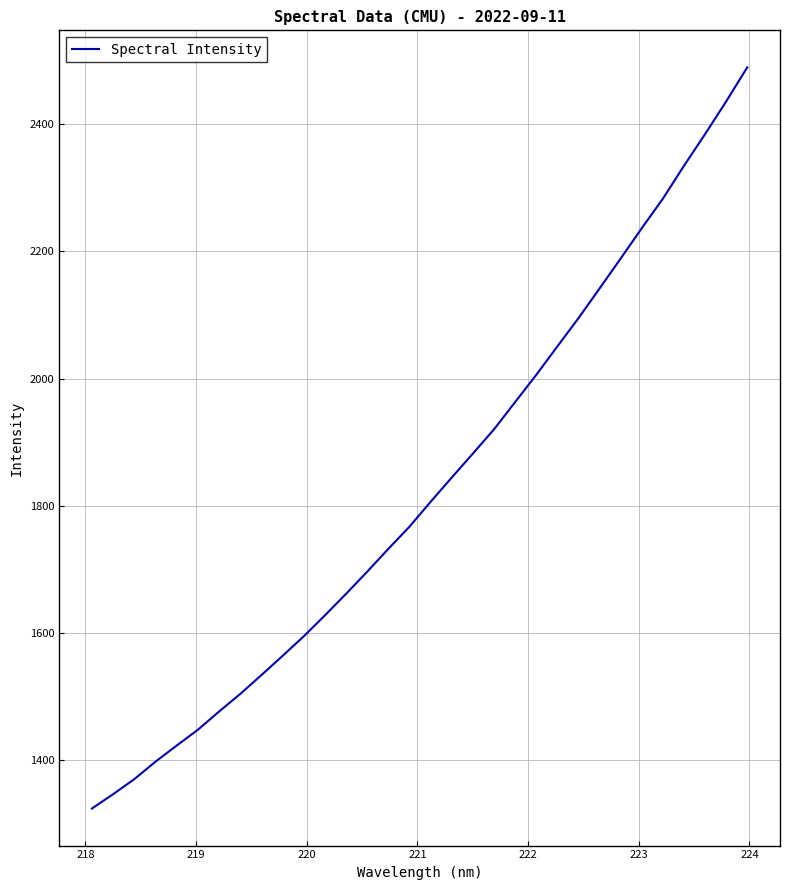

What is the smallest value displayed?

1323.7